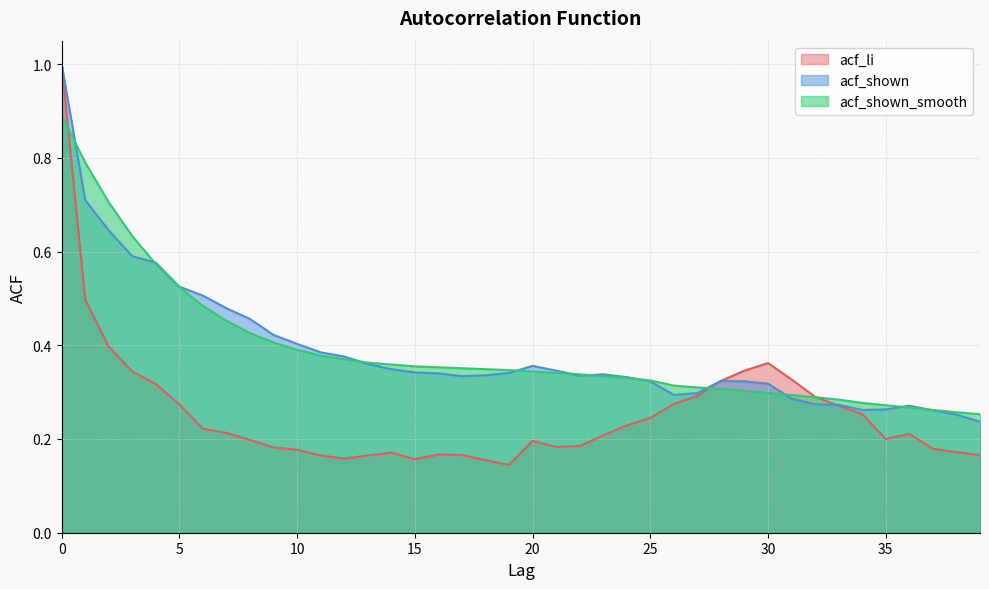

What is the value of the acf_li point at the 31st from the left?

0.4